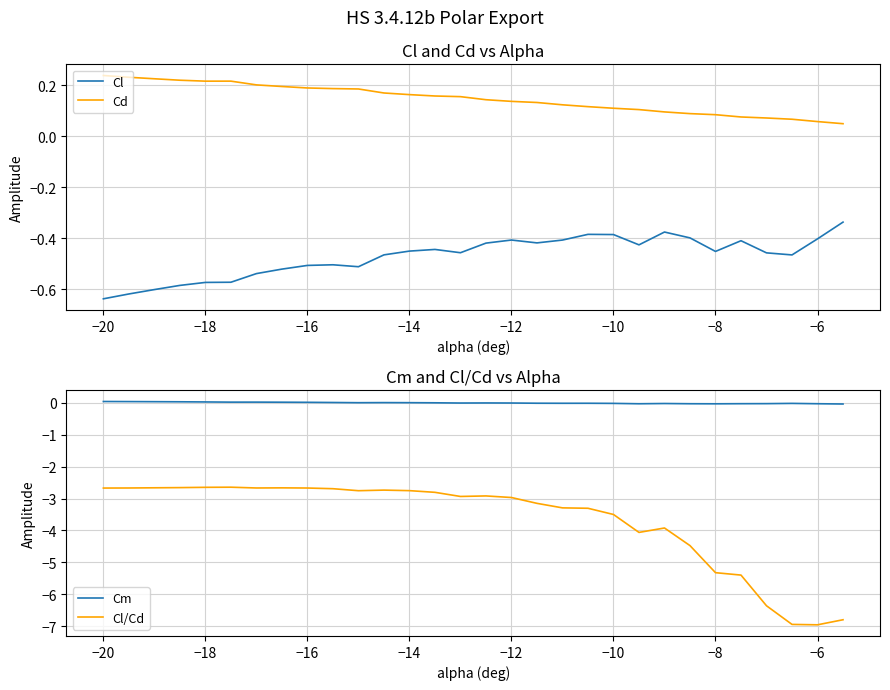

True or false: Cl and Cd cross at least once.

False